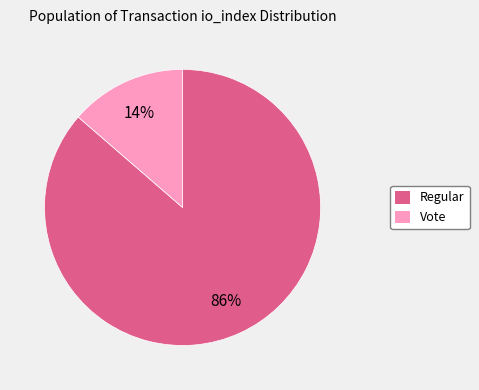

Is there any slice that represents more than half of the pie?

Yes